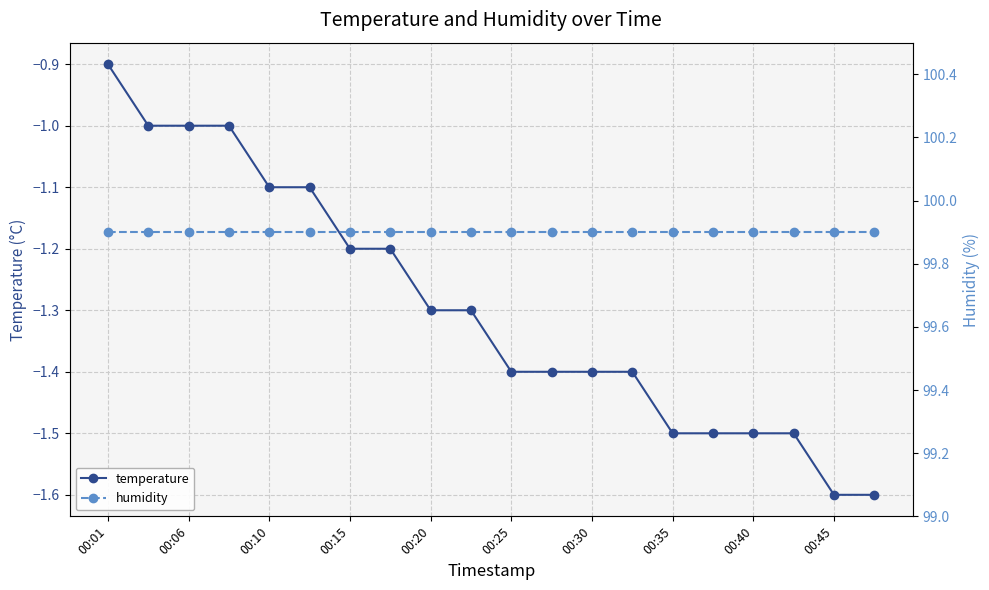

What is the highest value of the temperature series?

-0.9